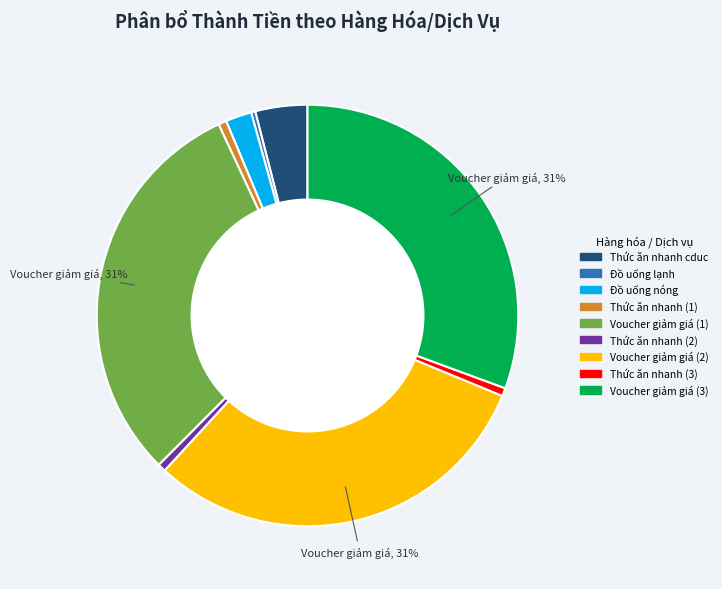

Between Đồ uống nóng and Thức ăn nhanh (1), which is larger?

Đồ uống nóng